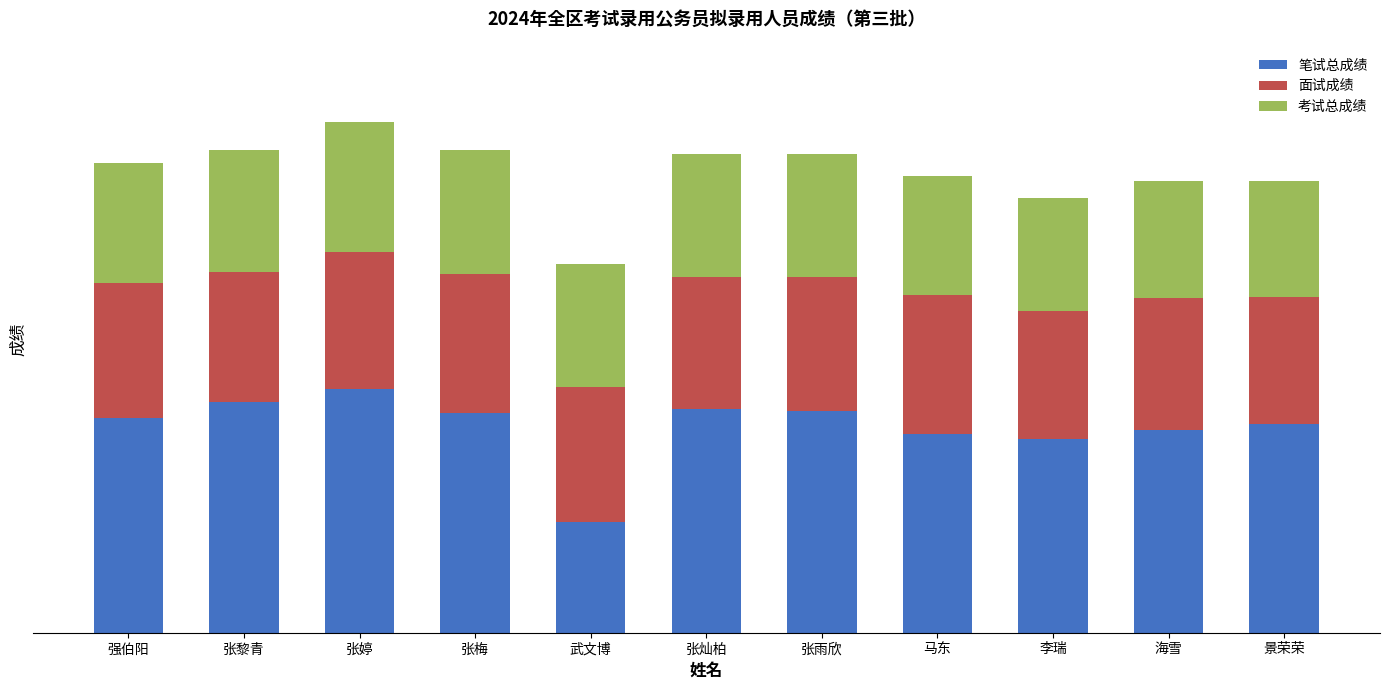

Does the chart contain any negative values?

No